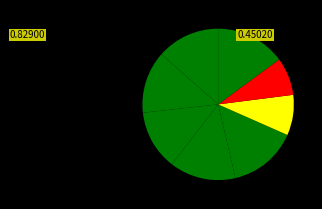

Count the number of slices in the pie.

8